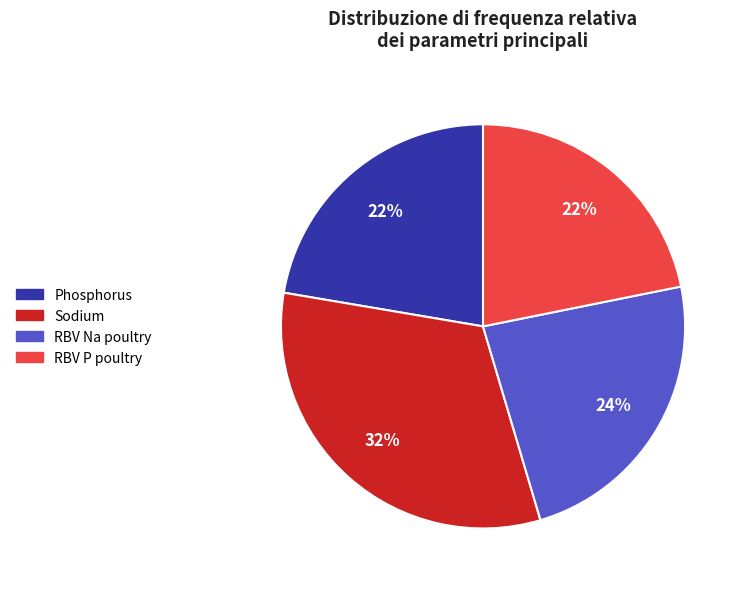

Which slice is the largest?

Sodium